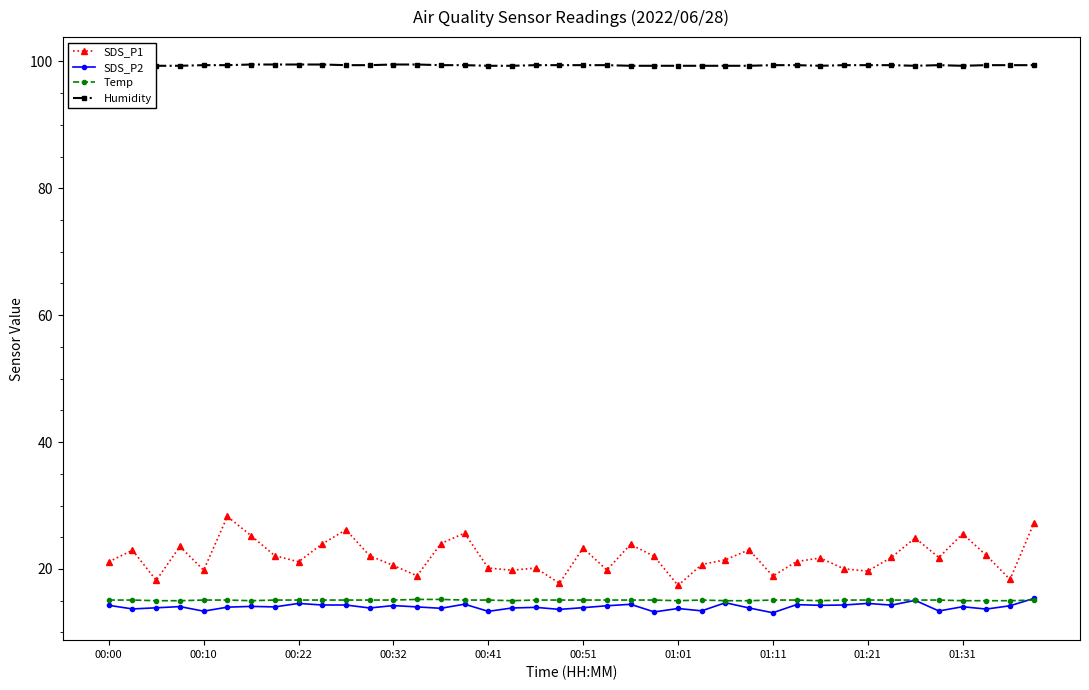

Which series has the largest range (max minus min)?

SDS_P1